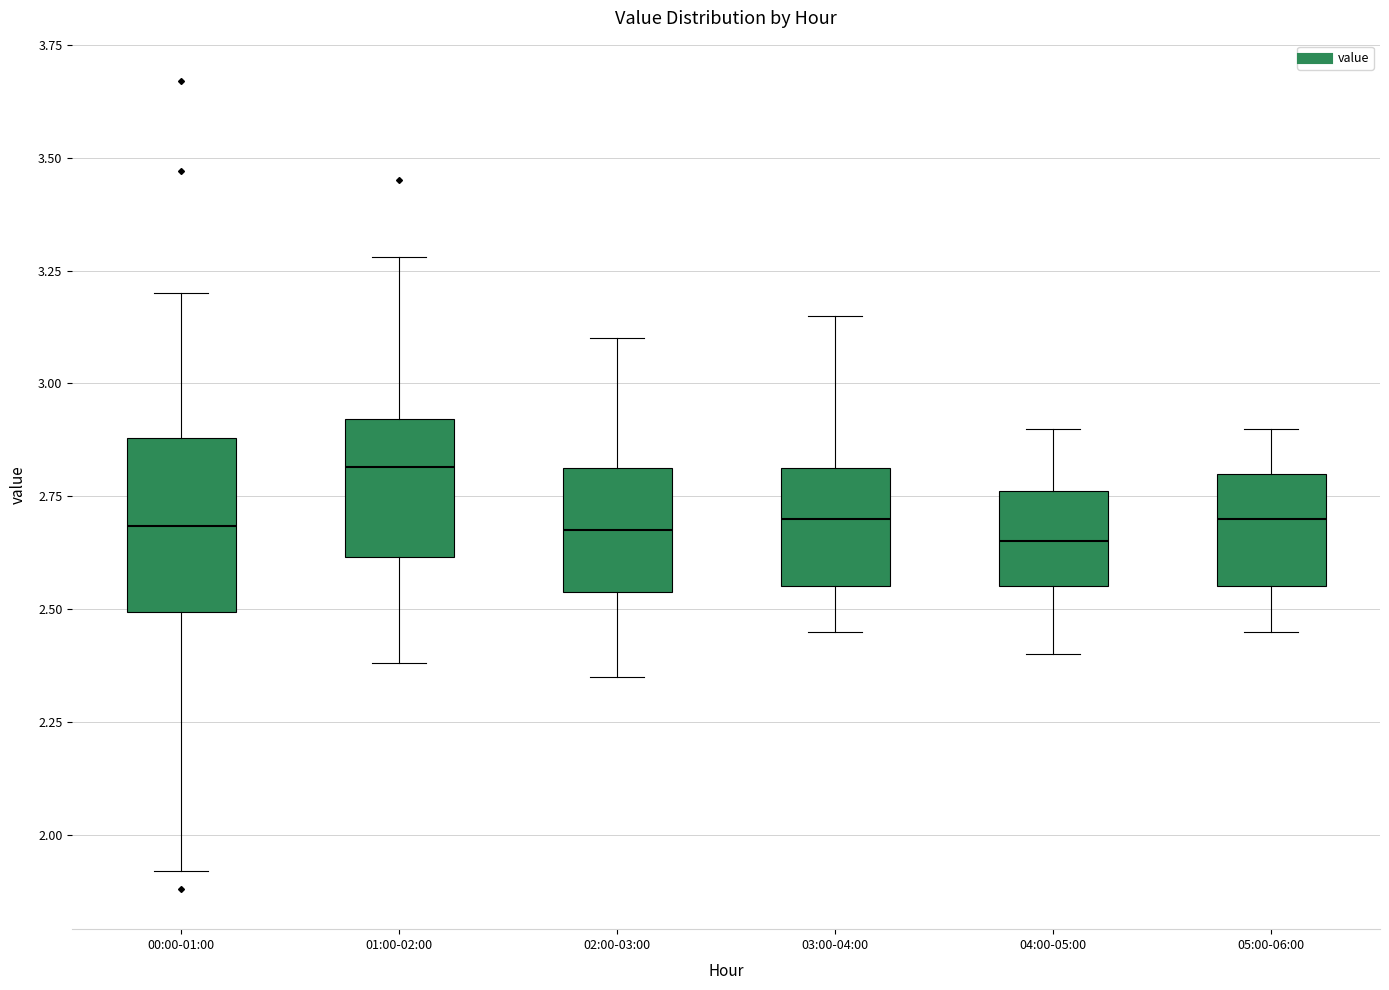

Reading left to right, transcribe this box plot: for each box, give where its median line is, the range the box spans, and where its two whiskers end, as read against the y-axis. The values are not printed on the chart, so give them approximately, as read against the axis.

00:00-01:00: median 2.70, box 2.50 to 2.90, whiskers 1.90 to 3.20
01:00-02:00: median 2.80, box 2.60 to 2.90, whiskers 2.40 to 3.30
02:00-03:00: median 2.70, box 2.55 to 2.80, whiskers 2.35 to 3.10
03:00-04:00: median 2.70, box 2.55 to 2.80, whiskers 2.45 to 3.15
04:00-05:00: median 2.65, box 2.55 to 2.75, whiskers 2.40 to 2.90
05:00-06:00: median 2.70, box 2.55 to 2.80, whiskers 2.45 to 2.90